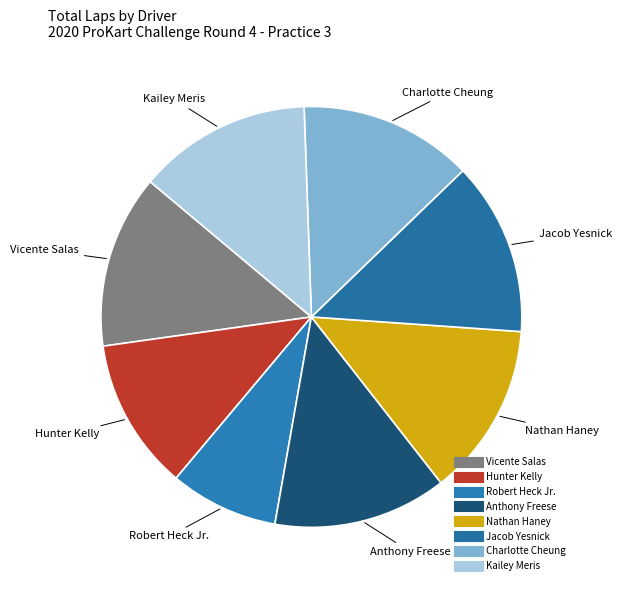

Is there a majority slice in this chart?

No